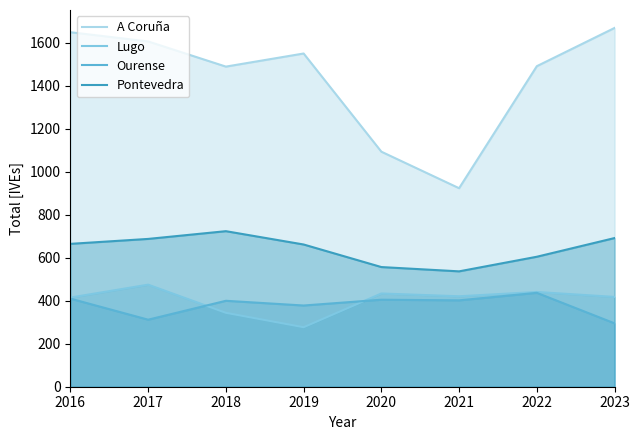

At 2019, list the series in order from smallest to largest.

Lugo, Ourense, Pontevedra, A Coruña